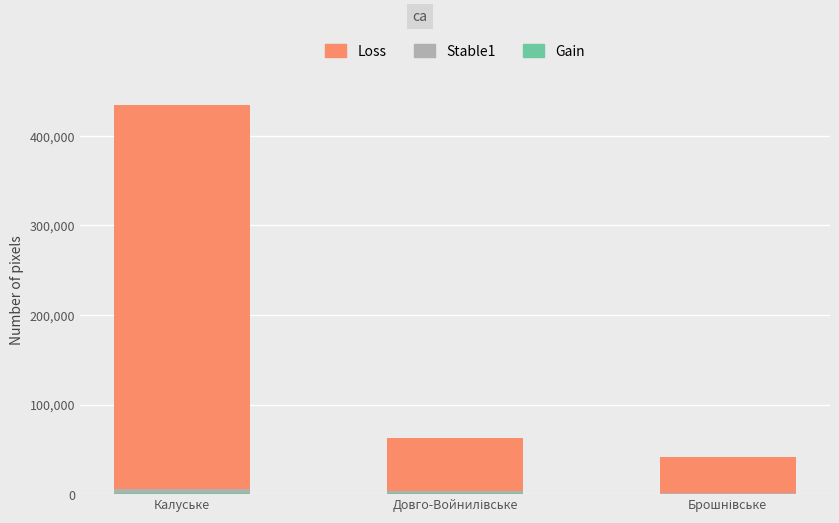

Are the bars horizontal?

No